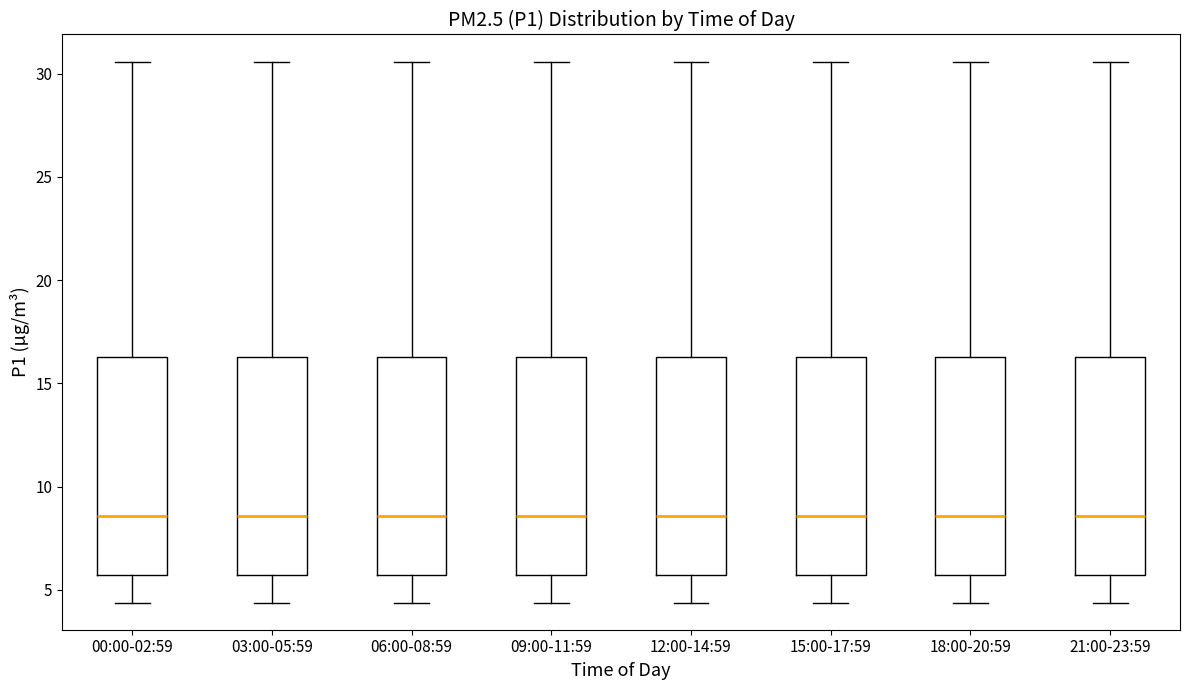

Where is the upper edge of the box for 15:00-17:59 on the y-axis? The values are not printed on the chart, so give them approximately, as read against the axis.

16.5